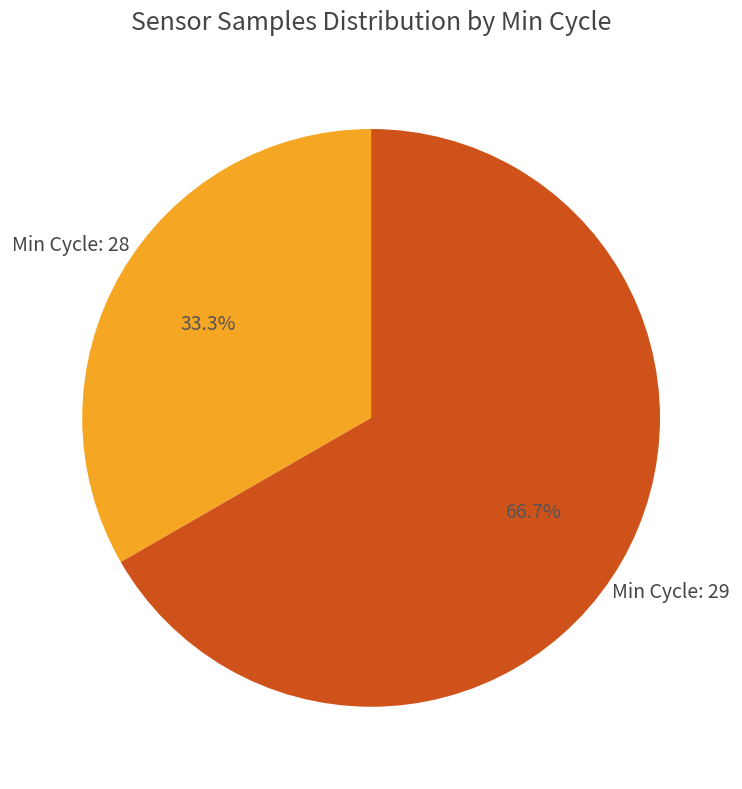

Combined, what portion of the pie is Min Cycle: 28 and Min Cycle: 29?

100.0%